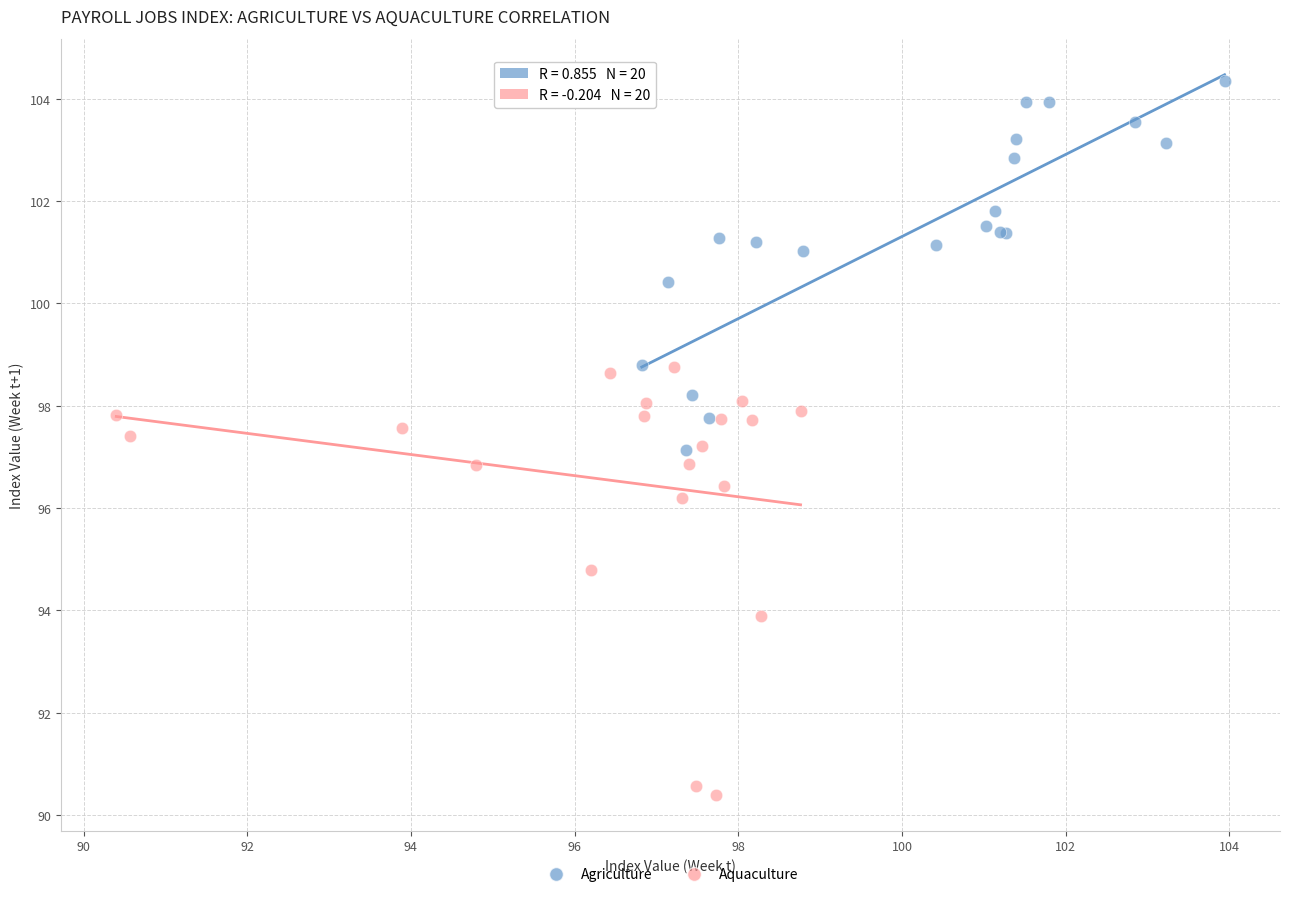

Which series reaches the minimum Y coordinate?

Aquaculture